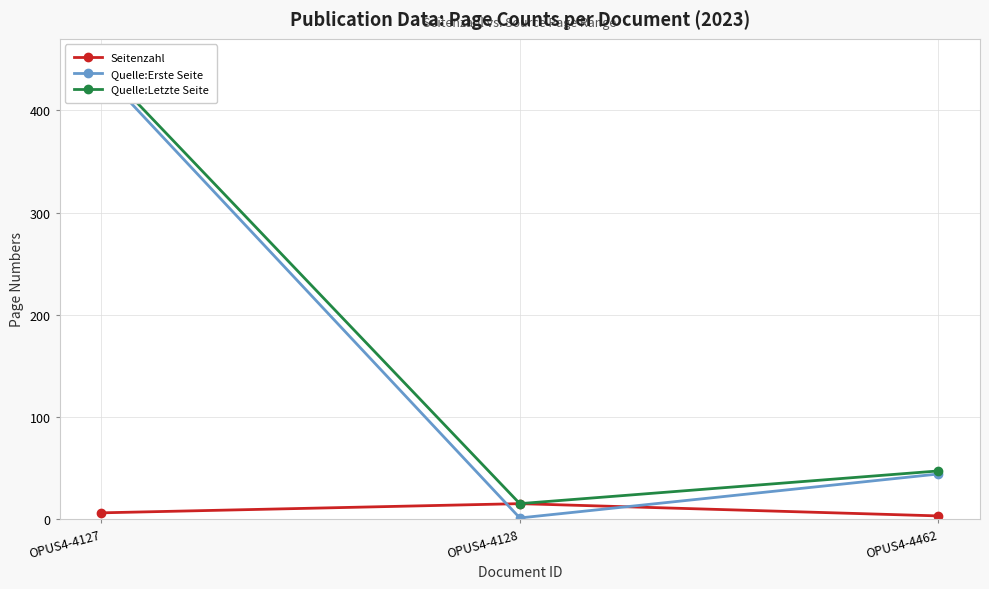

Reading left to right, transcribe all the data shown in this chart.

Seitenzahl: OPUS4-4127=6	OPUS4-4128=15	OPUS4-4462=3
Quelle:Erste Seite: OPUS4-4127=438	OPUS4-4128=1	OPUS4-4462=44
Quelle:Letzte Seite: OPUS4-4127=444	OPUS4-4128=15	OPUS4-4462=47